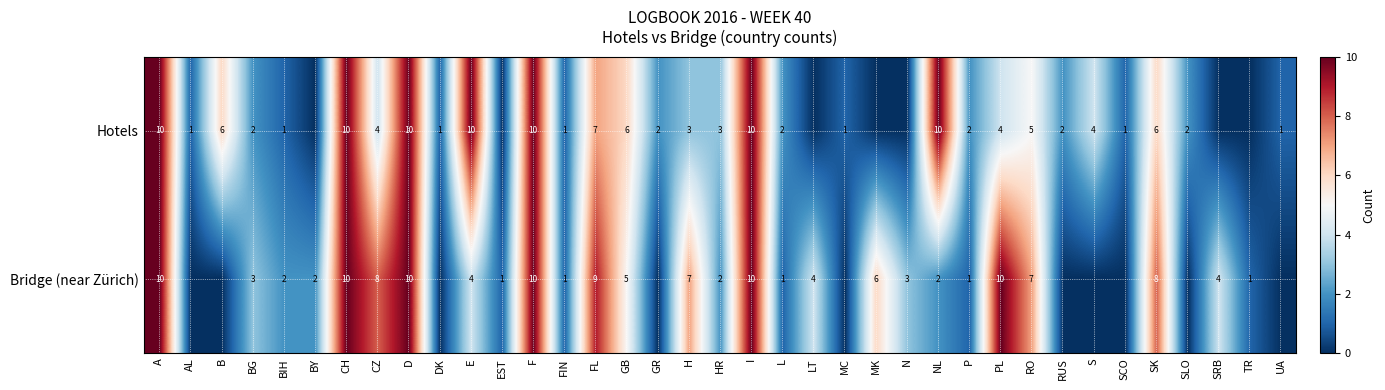

Is it true that Bridge (near Zürich) equals 1 at FIN?

True